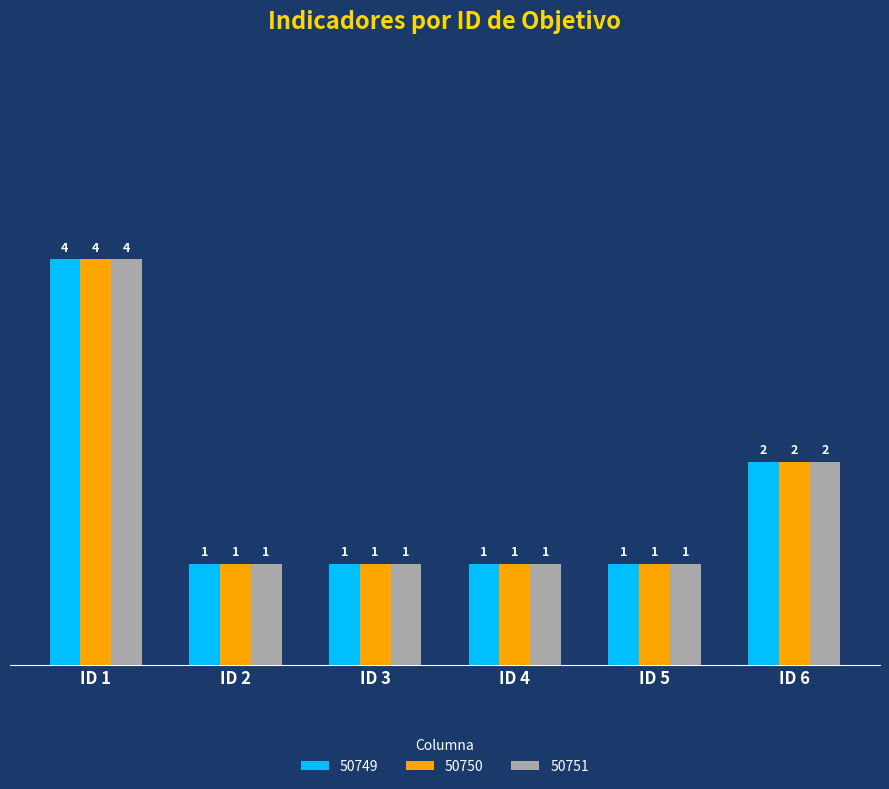

How many bars are there in total?

18